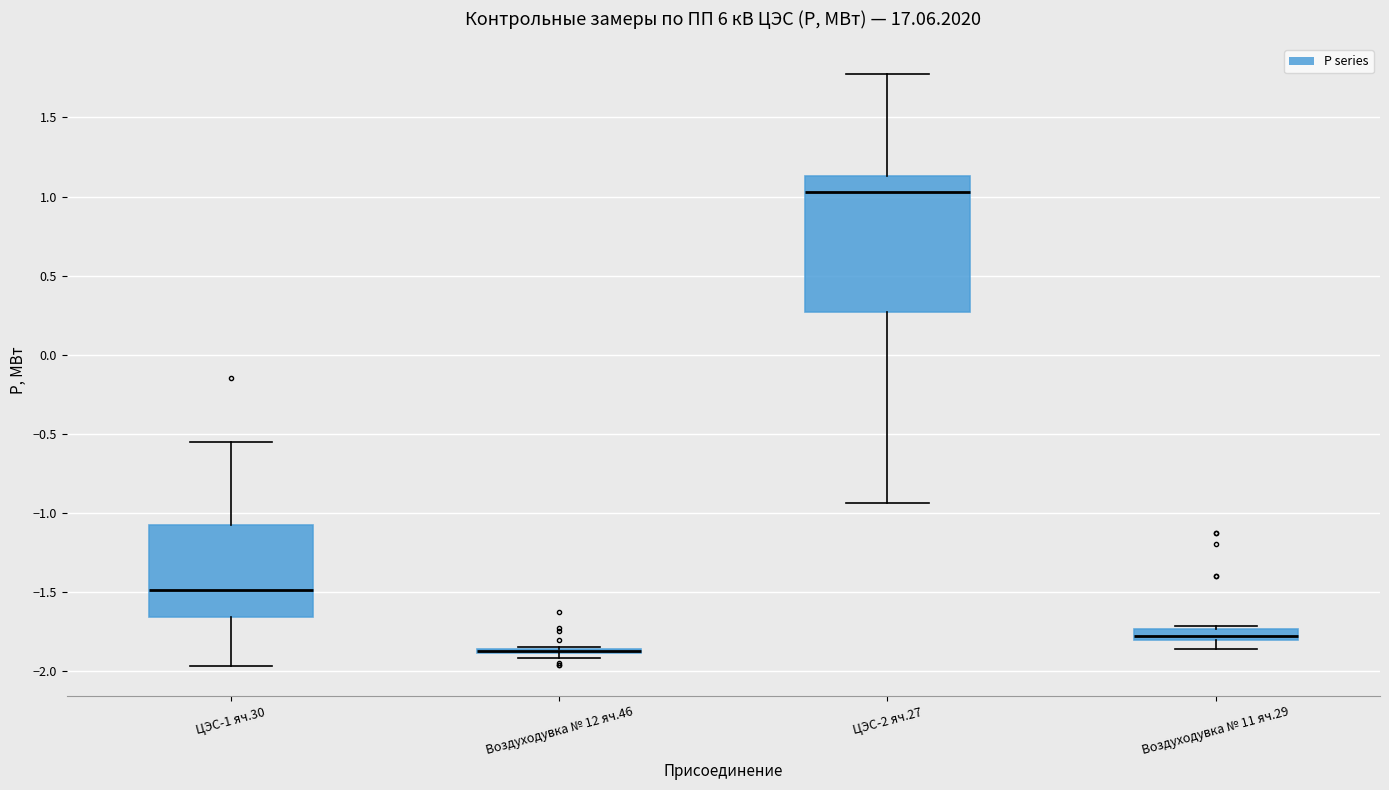

Comparing the boxes themselves (not the whiskers), which one is the tallest?

ЦЭС-2 яч.27